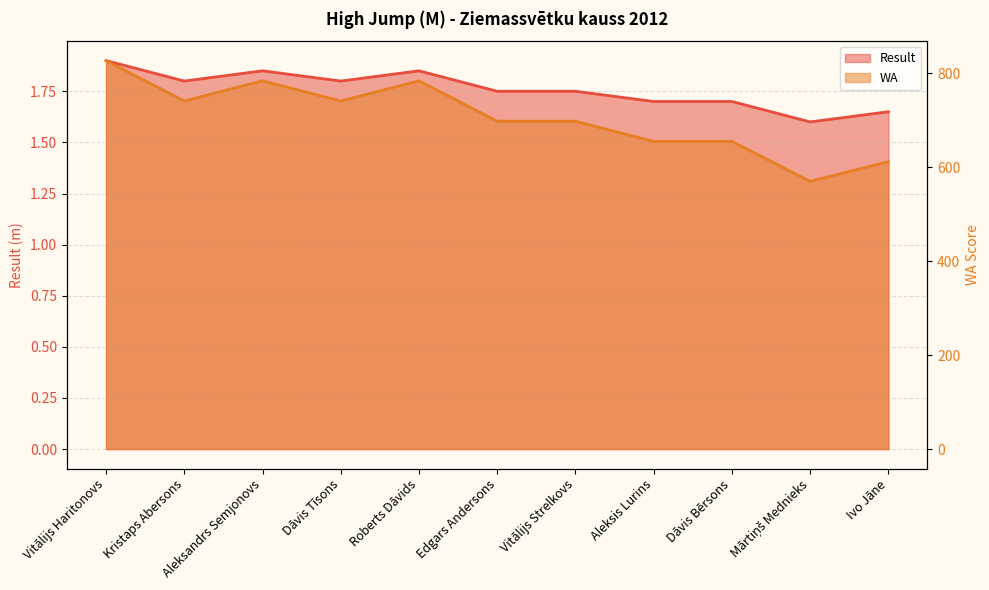

Reading left to right, transcribe all the data shown in this chart.

Result: Vitālijs Haritonovs=1.9	Kristaps Abersons=1.8	Aleksandrs Semjonovs=1.9	Dāvis Tīsons=1.8	Roberts Dāvids=1.9	Edgars Andersons=1.8	Vitālijs Strelkovs=1.8	Aleksis Lurins=1.7	Dāvis Bērsons=1.7	Mārtiņš Mednieks=1.6	Ivo Jāne=1.6
WA: Vitālijs Haritonovs=827.0	Kristaps Abersons=741.0	Aleksandrs Semjonovs=784.0	Dāvis Tīsons=741.0	Roberts Dāvids=784.0	Edgars Andersons=698.0	Vitālijs Strelkovs=698.0	Aleksis Lurins=655.0	Dāvis Bērsons=655.0	Mārtiņš Mednieks=570.0	Ivo Jāne=612.0